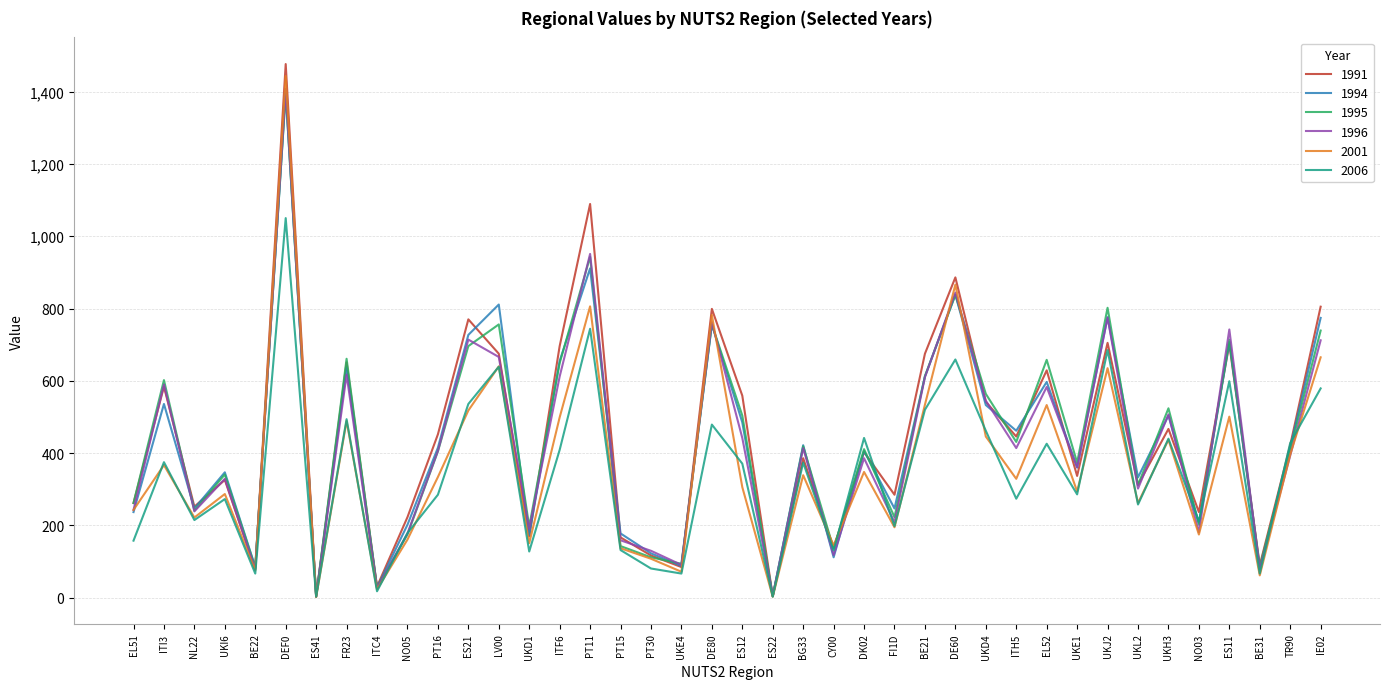

What value does the 1994 series have at DEF0?

1397